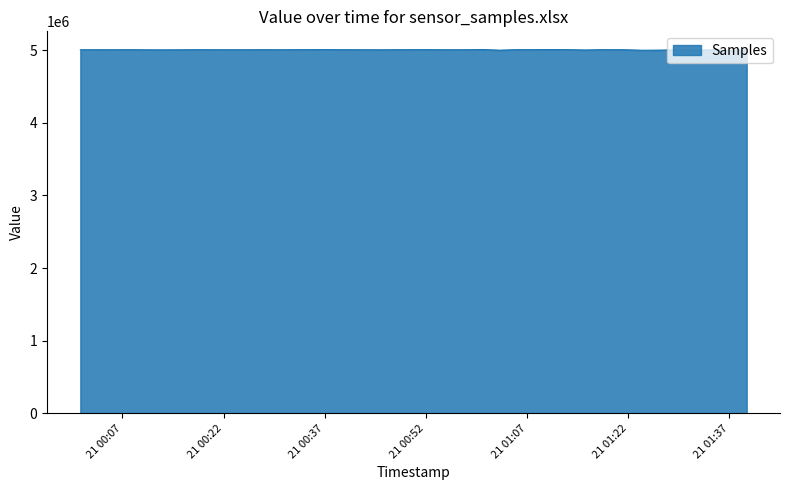

What is the smallest value displayed?

4995209